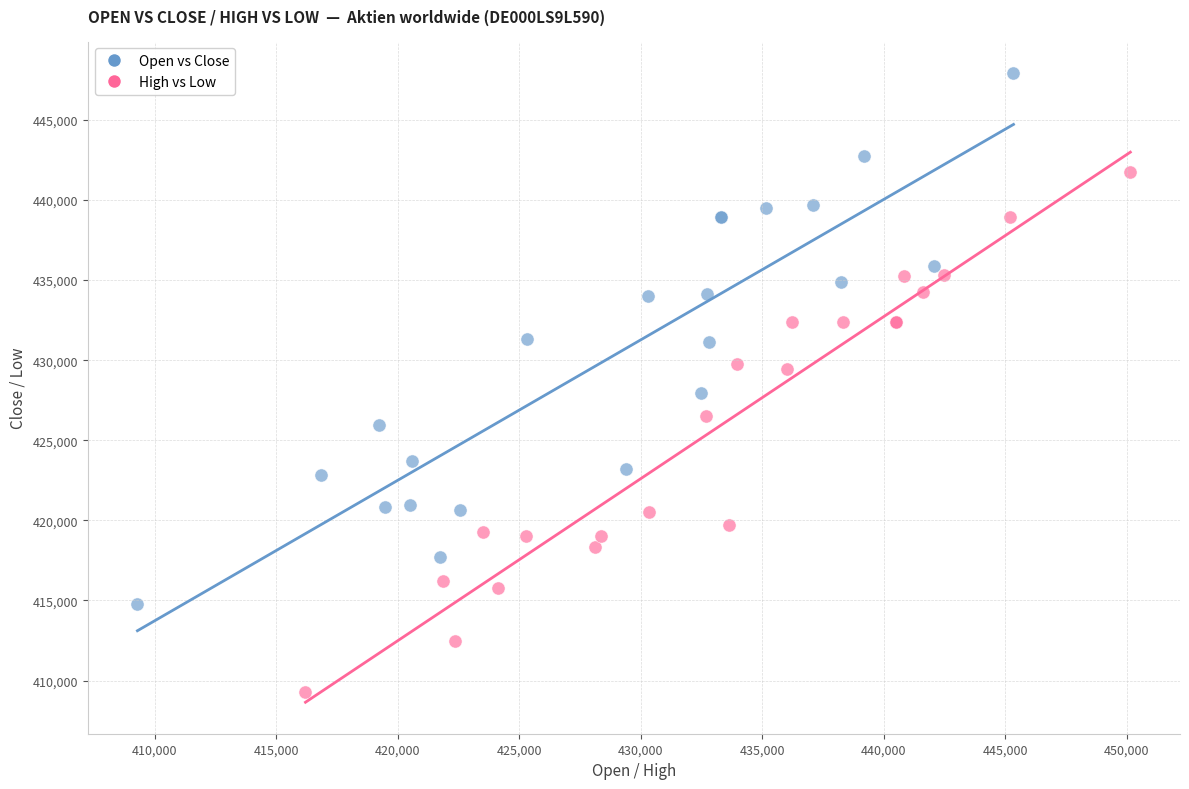

Which series contains the highest Y value?

Open vs Close